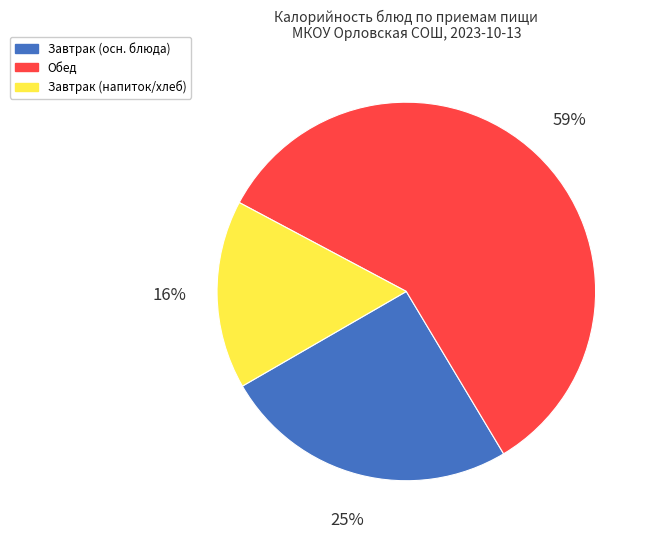

To the nearest percent, what is the average slice percentage?

33%